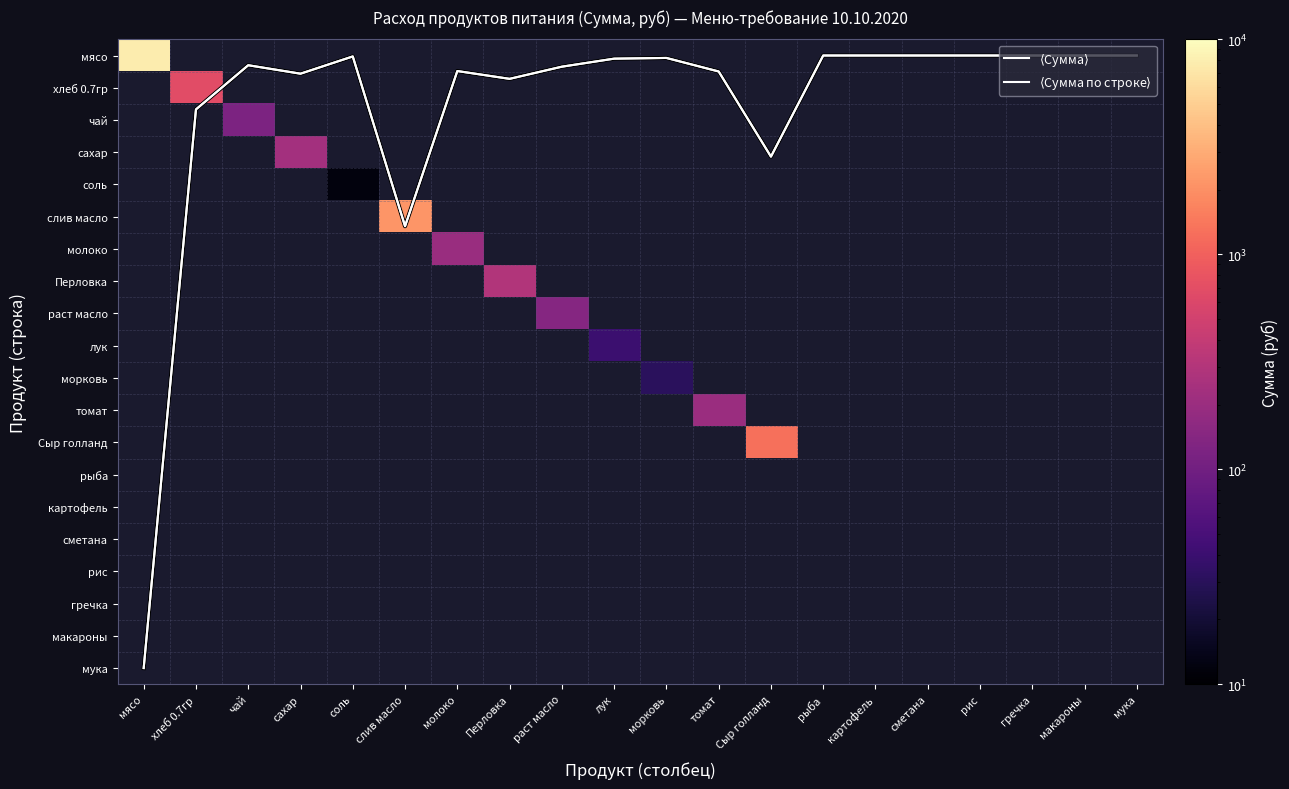

Rank the series by their maximum value, from lowest to highest.

$\langle$Сумма$\rangle$, $\langle$Сумма по строке$\rangle$, мясо, хлеб 0.7гр, чай, сахар, соль, слив масло, молоко, Перловка, раст масло, лук, морковь, томат, Сыр голланд, рыба, картофель, сметана, рис, гречка, макароны, мука